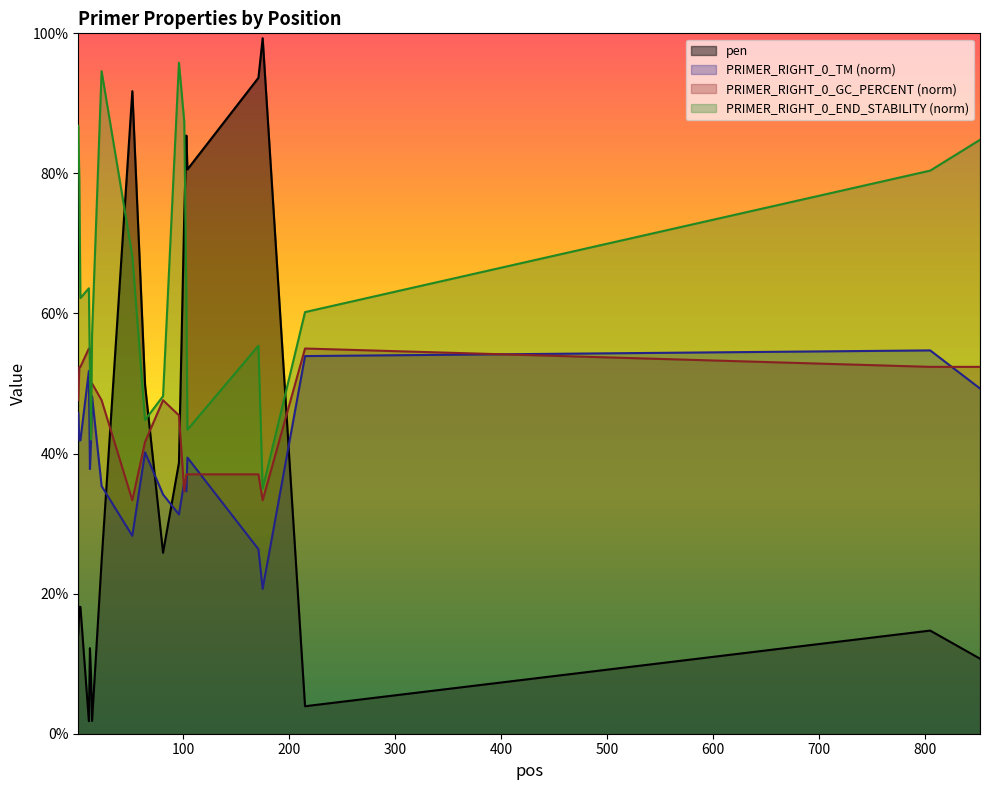

What are all the series names shown in the legend?

pen, PRIMER_RIGHT_0_TM (norm), PRIMER_RIGHT_0_GC_PERCENT (norm), PRIMER_RIGHT_0_END_STABILITY (norm)